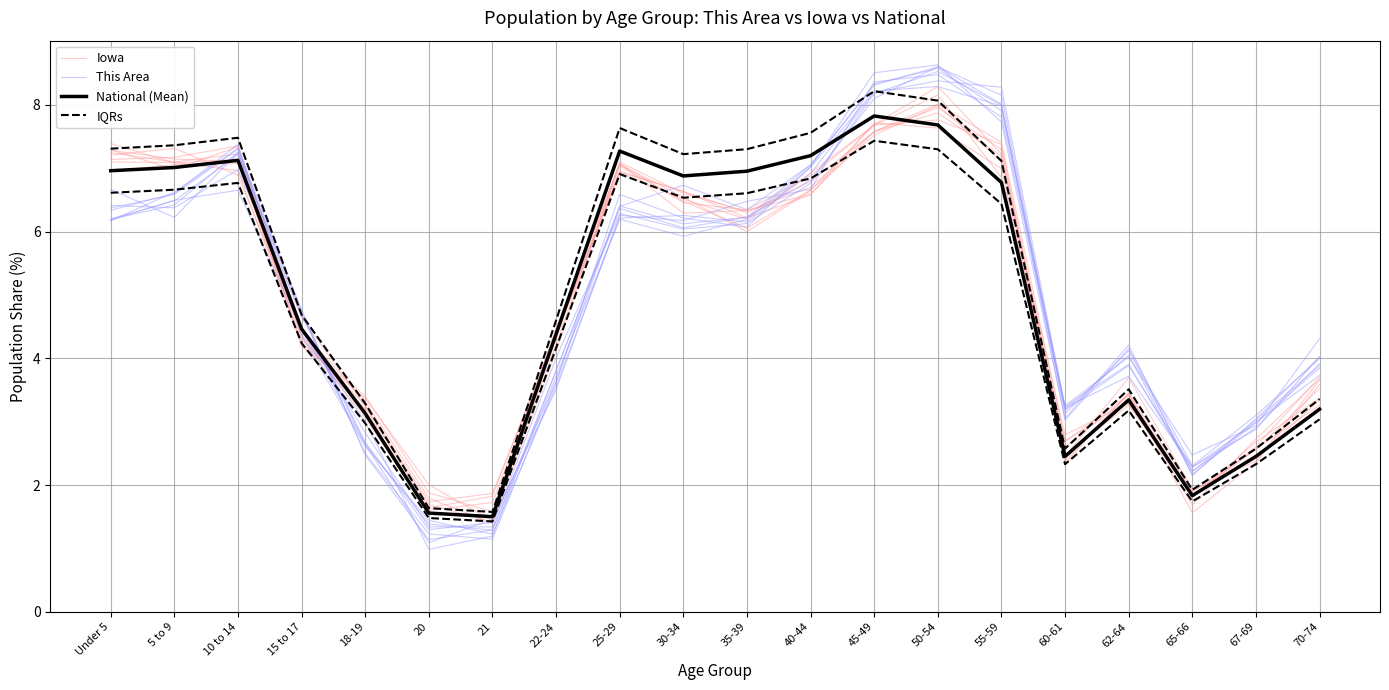

What is the label of the 5th point from the right?

60-61